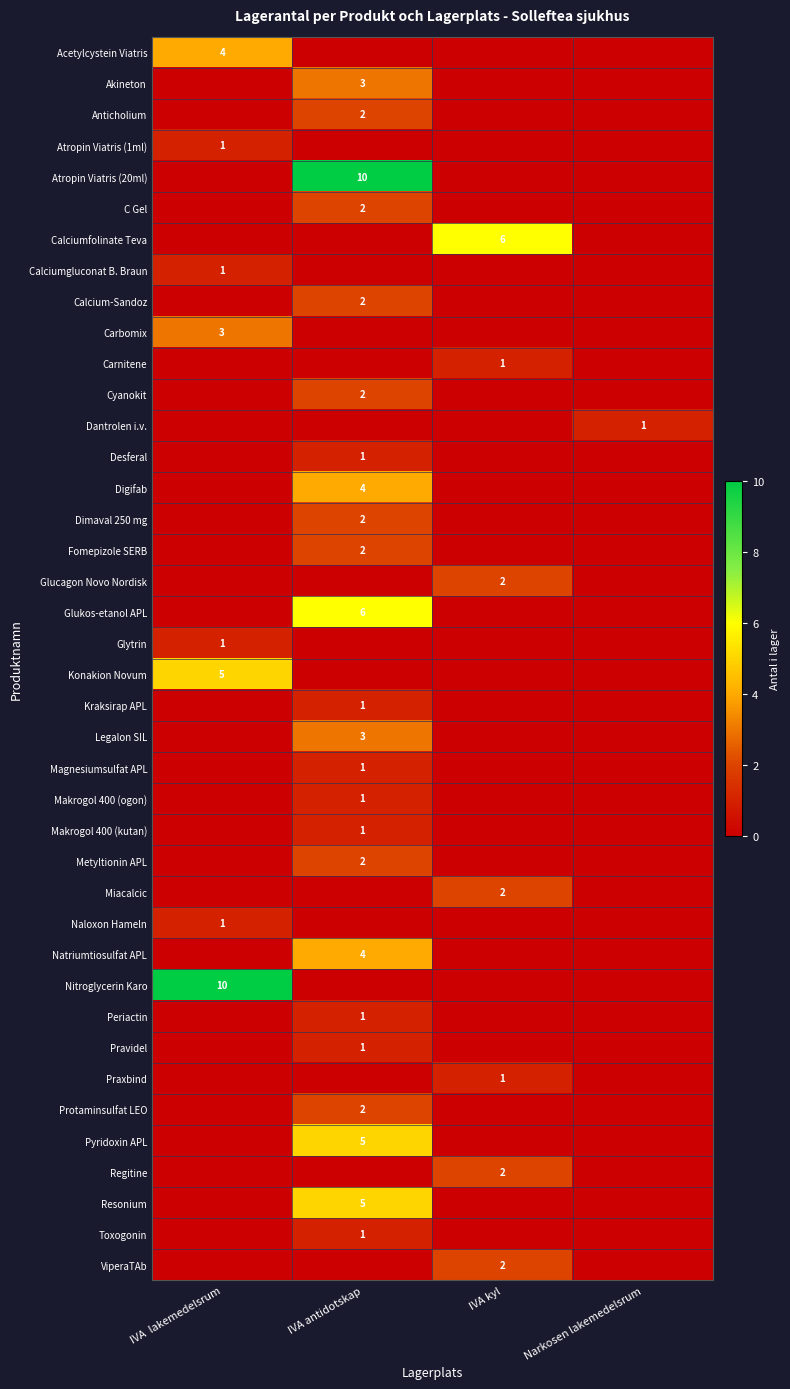

Which label corresponds to the smallest value in the chart?

IVA antidotskap